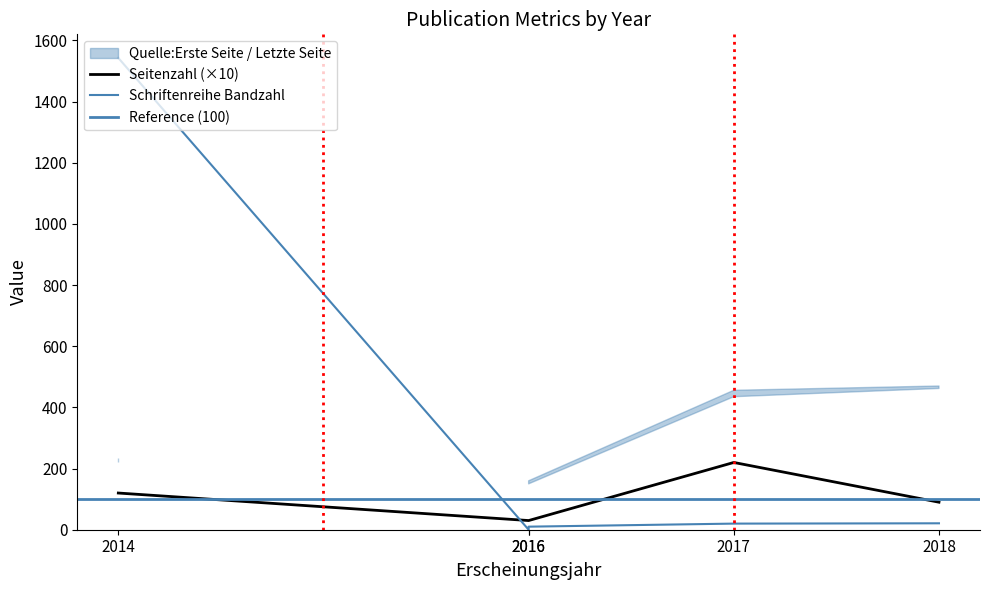

Is this an area chart (filled region under the line)?

No